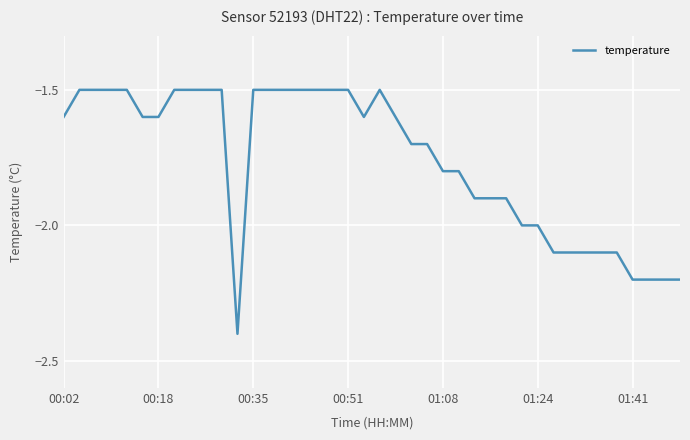

What is the minimum value shown in the chart?

-2.4